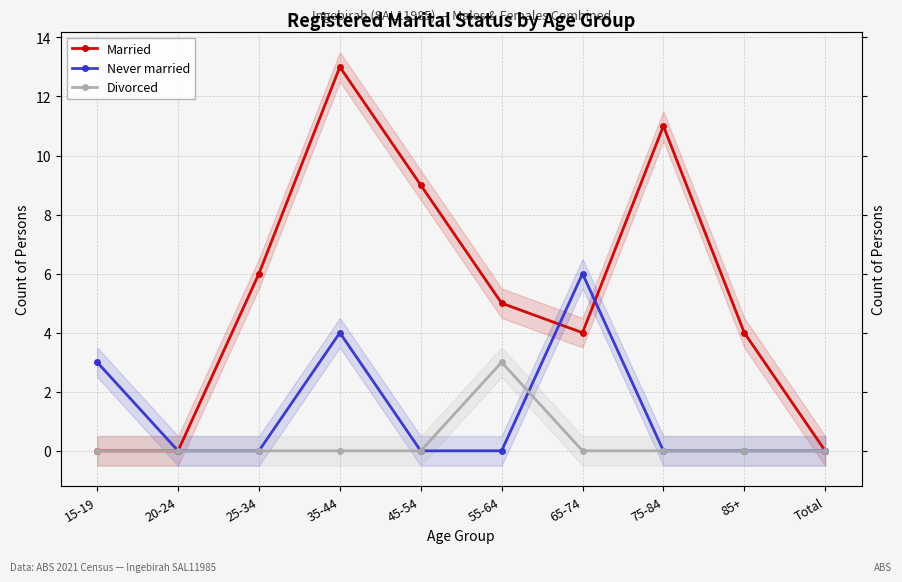

Which series has the largest range (max minus min)?

Married